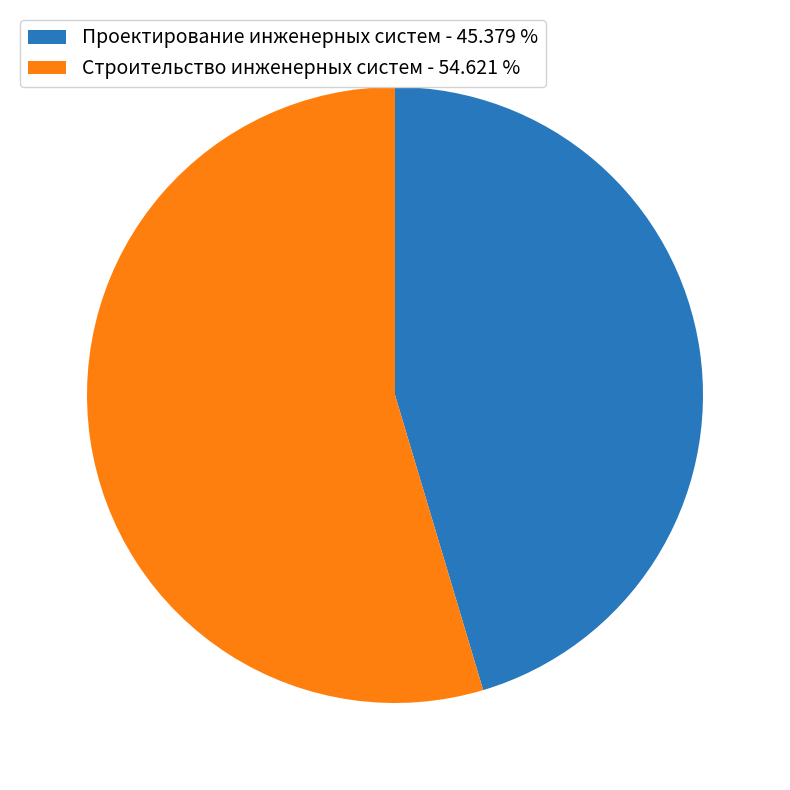

Which has a higher value, Строительство инженерных систем - 54.621 % or Проектирование инженерных систем - 45.379 %?

Строительство инженерных систем - 54.621 %